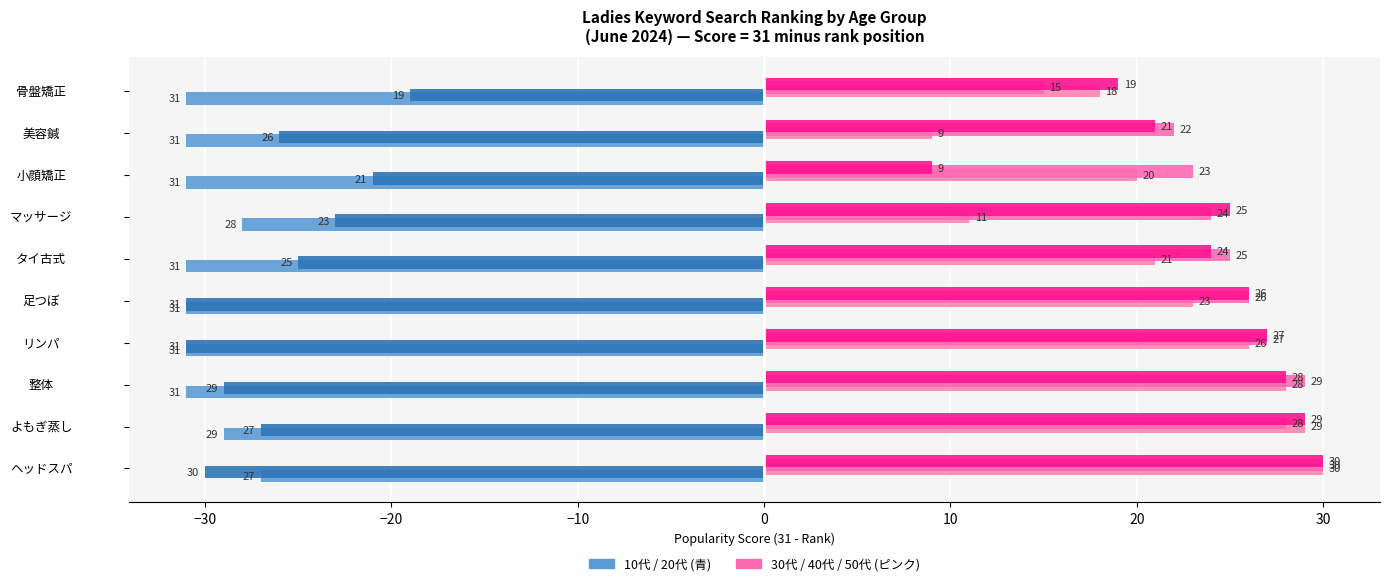

How many series are shown in this chart?

5